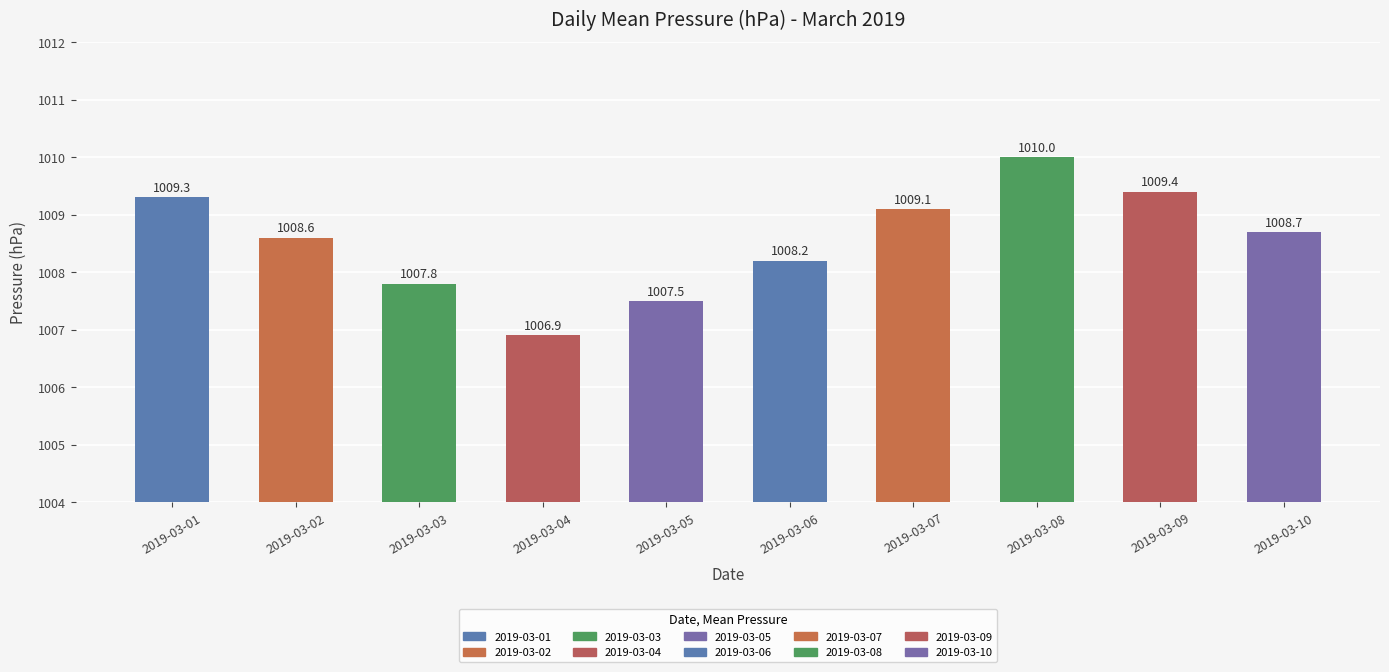

What is the value of the 9th bar from the left?

1009.4